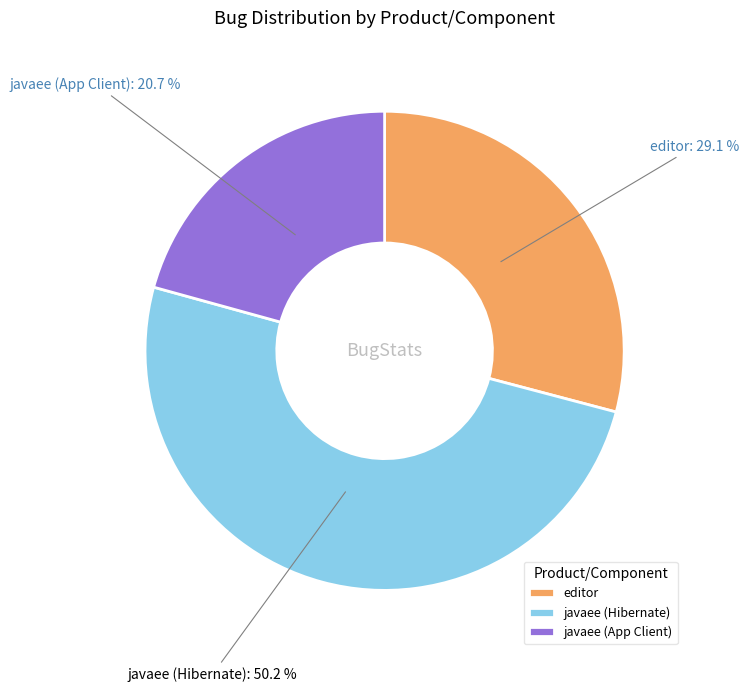

Rank the categories by value from lowest to highest.

javaee (App Client), editor, javaee (Hibernate)